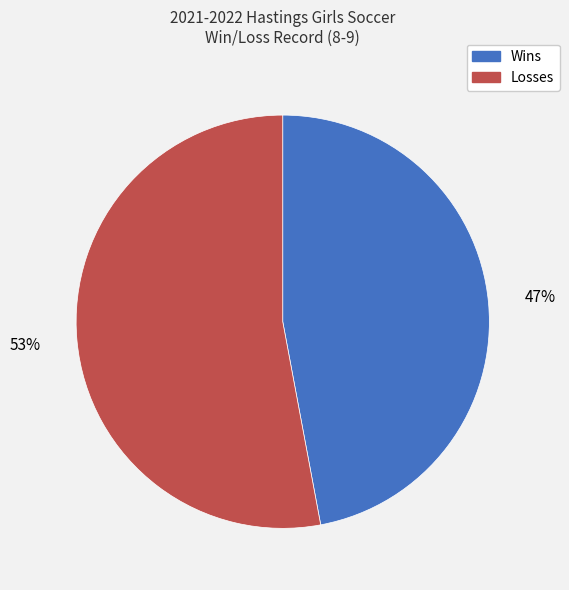

Is it true that Losses is 53% of the pie?

True